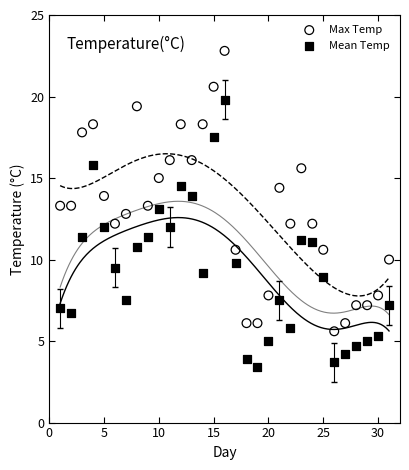

Across all data points, what is the range of X values (max minus min)?

30.0